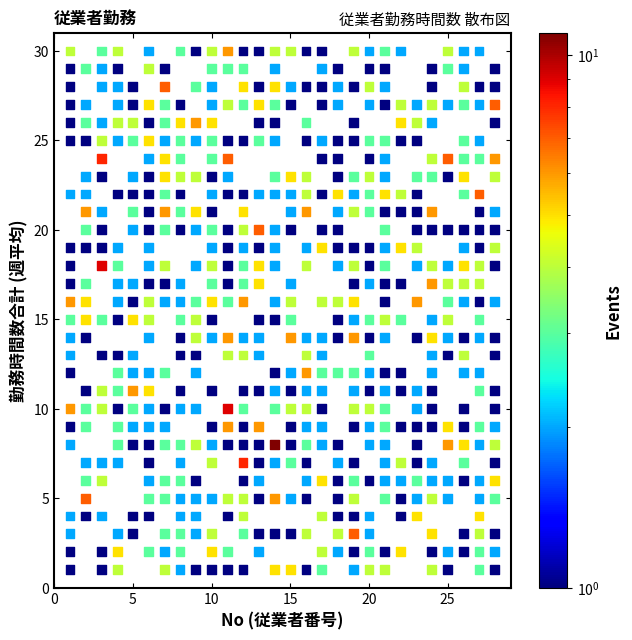

What is the range of X values (max minus min)?

27